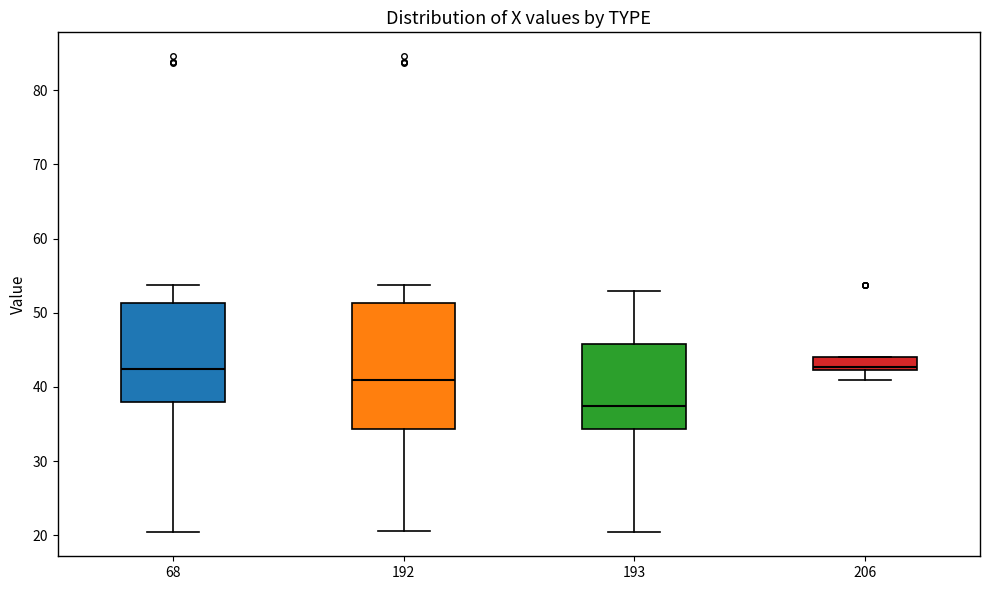

Reading left to right, transcribe this box plot: for each box, give where its median line is, the range the box spans, and where its two whiskers end, as read against the y-axis. The values are not printed on the chart, so give them approximately, as read against the axis.

68: median 42, box 38 to 51, whiskers 20 to 54
192: median 41, box 34 to 51, whiskers 21 to 54
193: median 37, box 34 to 46, whiskers 20 to 53
206: median 43, box 42 to 44, whiskers 41 to 44